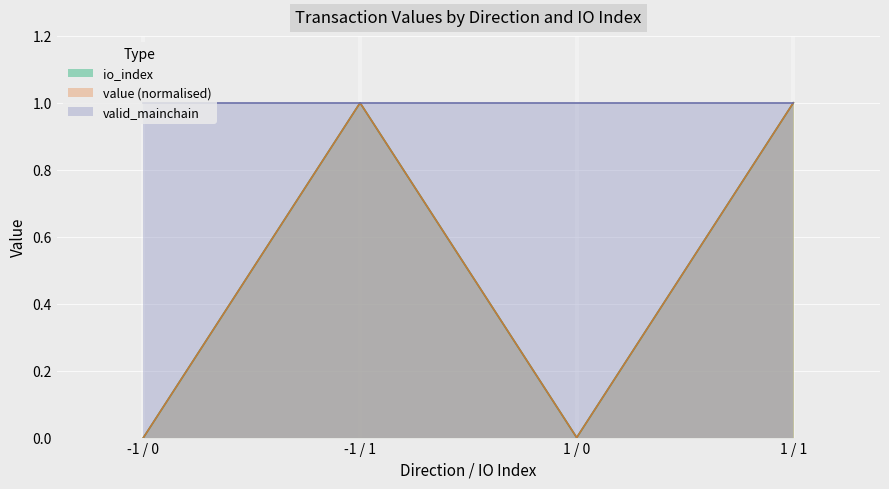

At which category does the chart reach its peak across all series?

-1 / 1